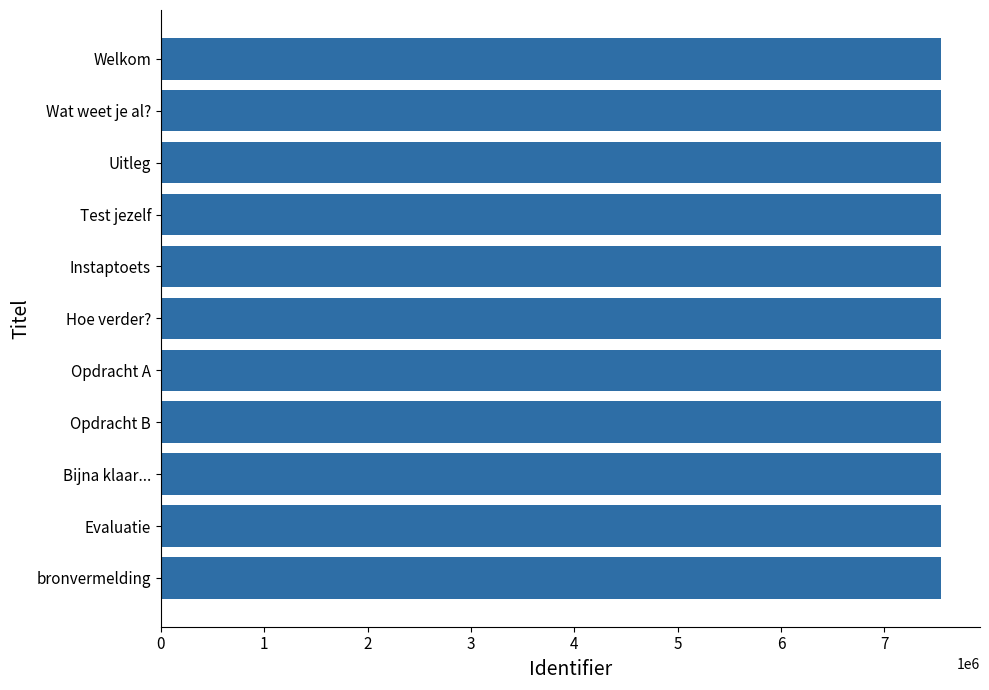

What is the ratio of the value at Opdracht A to the value at Opdracht B?

1.0